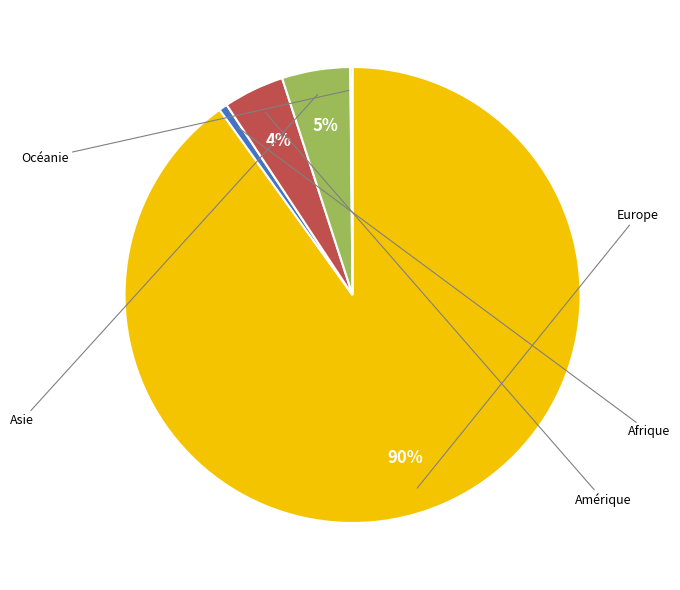

To the nearest percent, what is the difference between the largest and smallest slice percentages?

90%